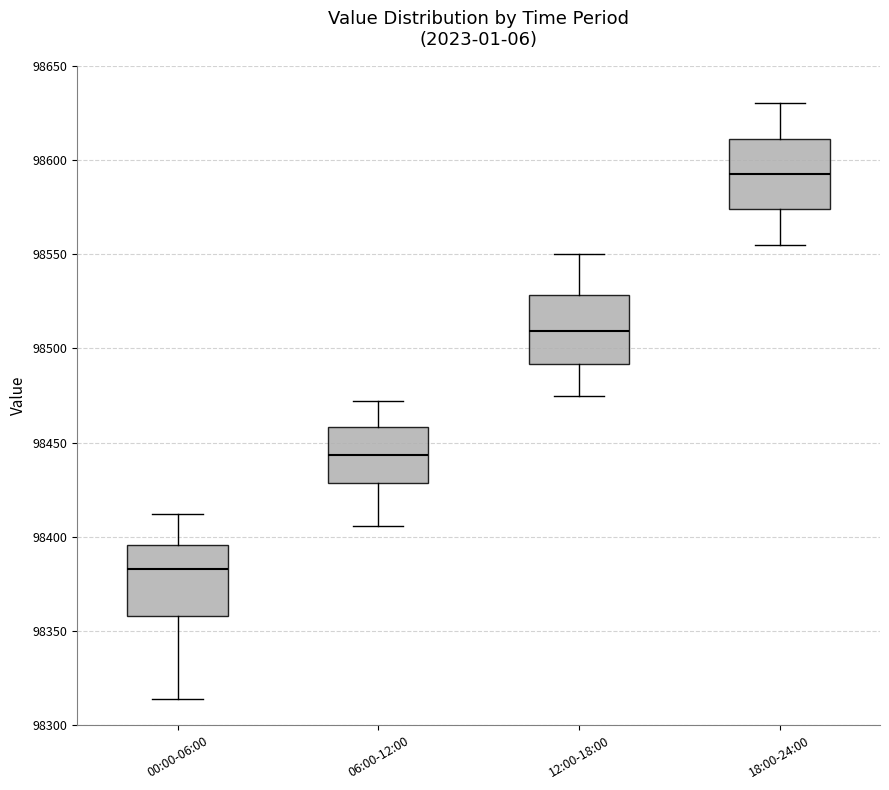

Which box has the lowest median line?

00:00-06:00